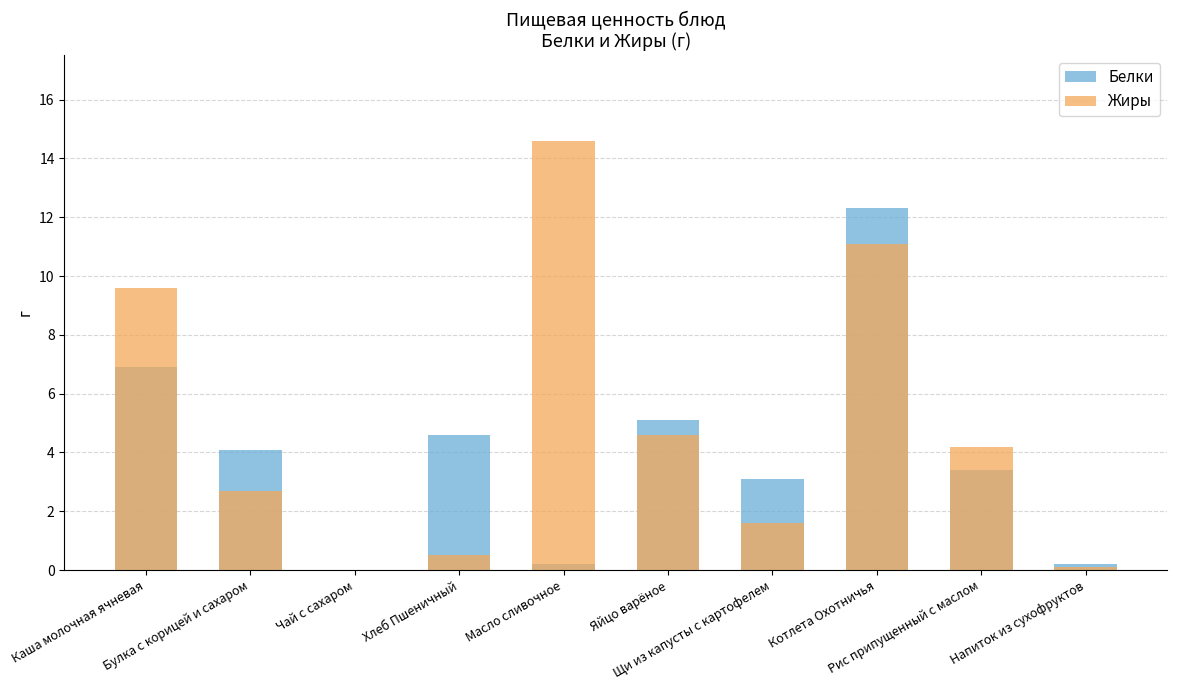

The Жиры series shows 11.1 at Котлета Охотничья. True or false?

True